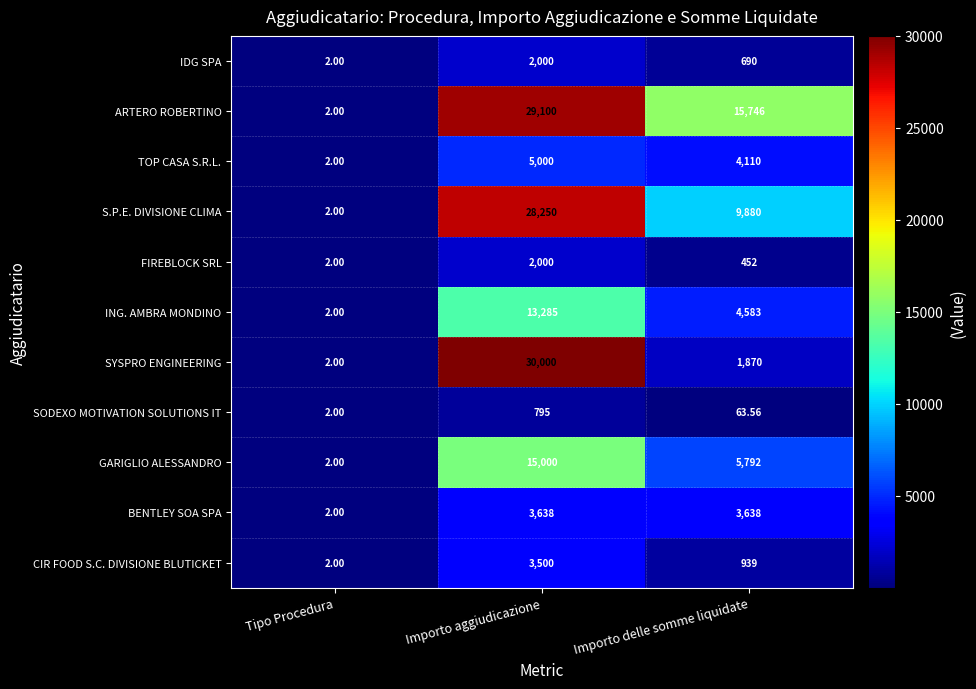

What is the total value across all series at Tipo Procedura?

22.0